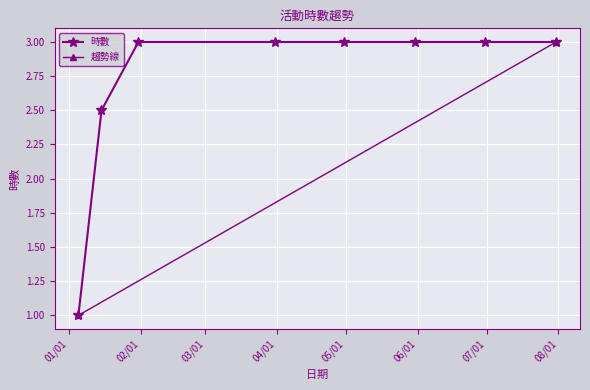

Read the value at 2023-01-15.

2.5